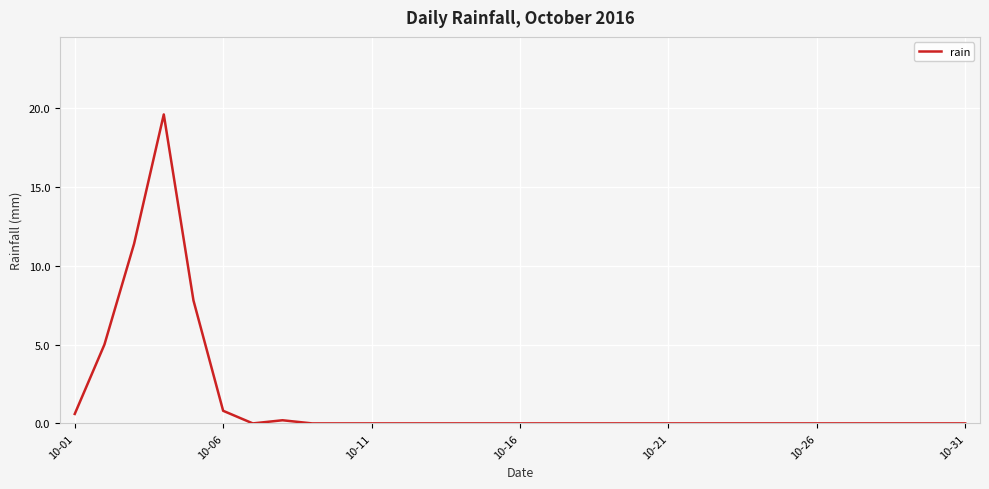

What is the difference between the maximum and minimum values?

19.6